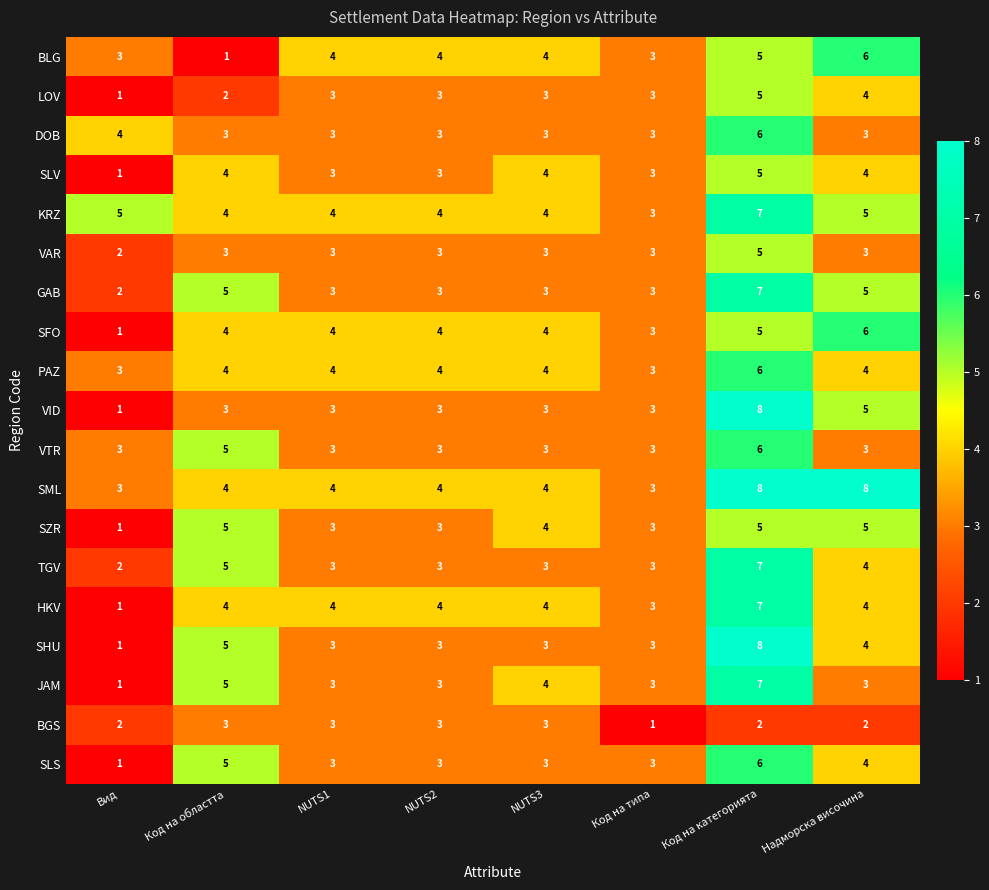

What is the maximum value shown in the chart?

8